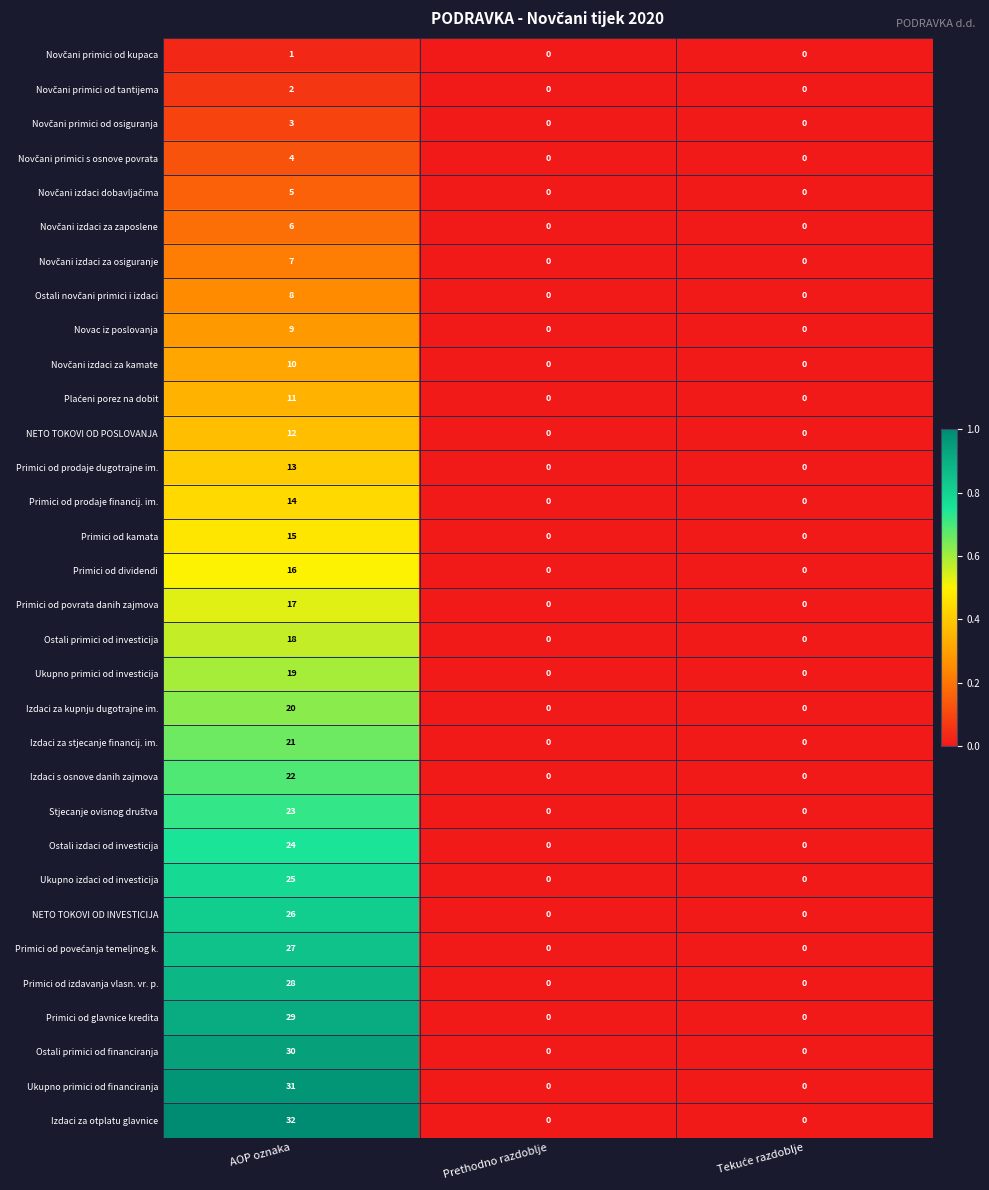

What is the sum of all Ostali primici od investicija values?

18